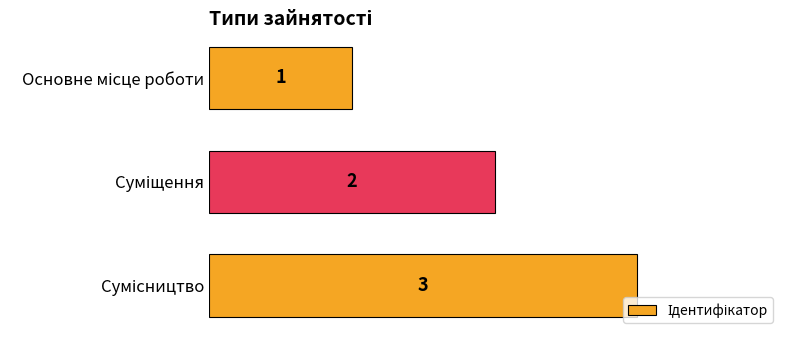

How many distinct data groups are displayed?

1